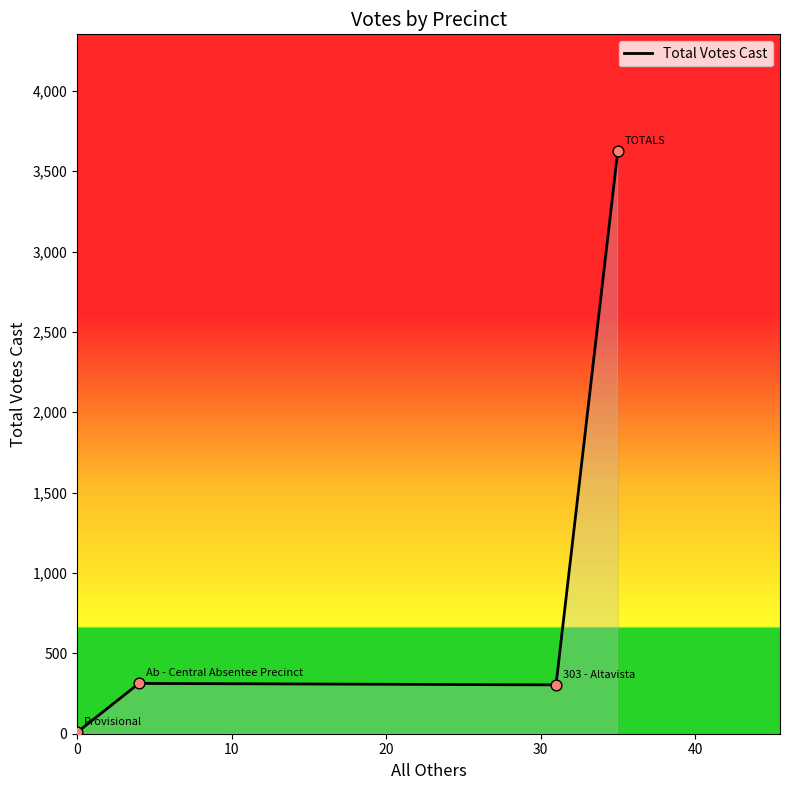

What is the difference between the second highest and minimum values?

304